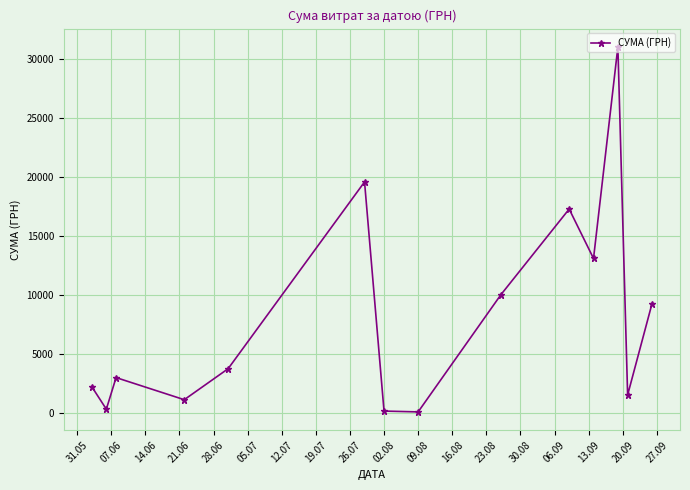

What is the difference between the maximum and minimum values?

30858.8